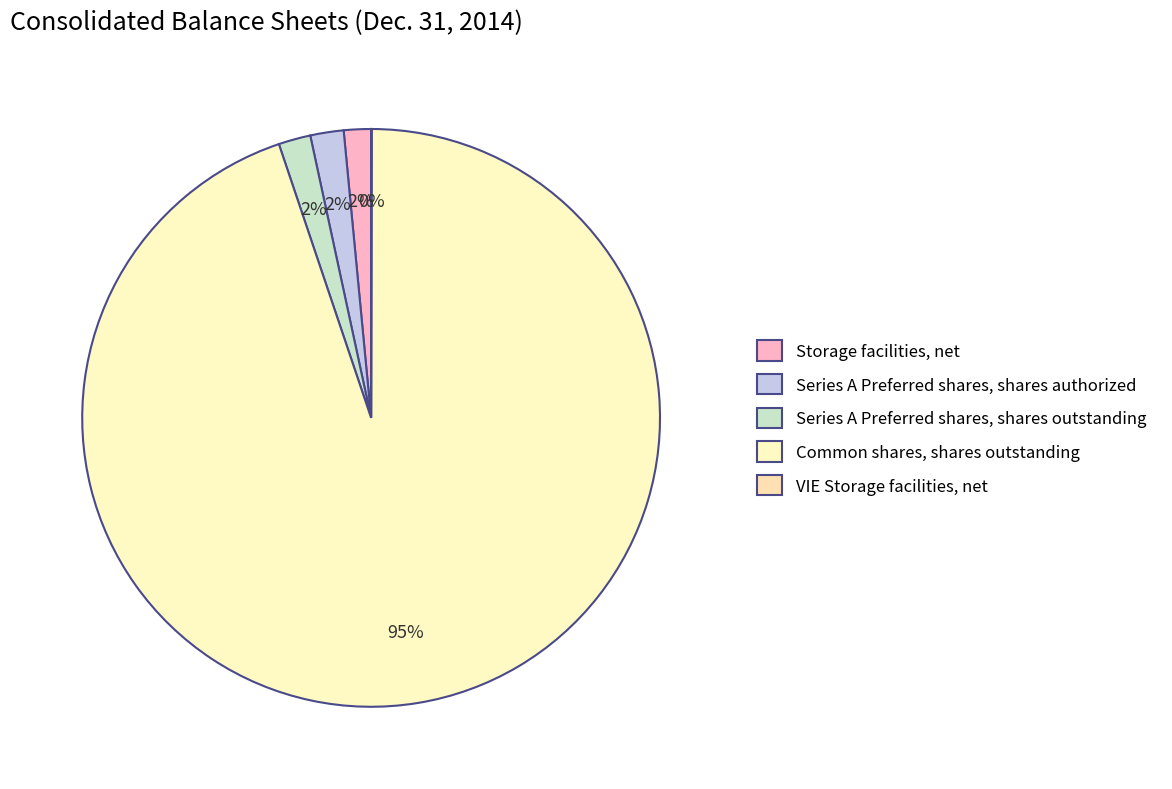

To the nearest percent, what is the average slice percentage?

20%